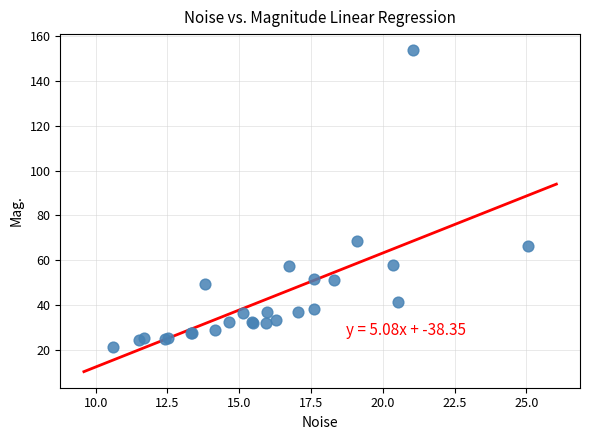

What Y value in the scatter plot is closest to 87?

68.7